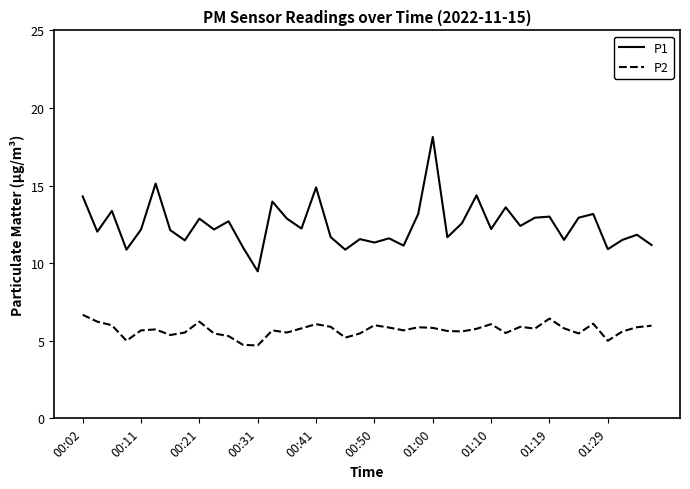

Which series has the widest spread of values?

P1